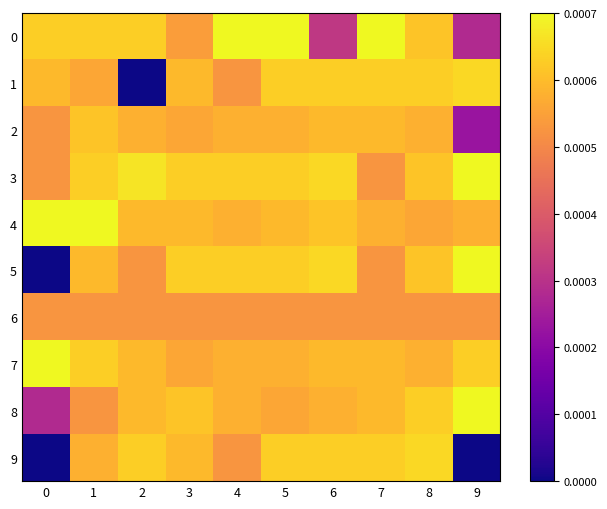

Count the number of categories in the chart.

10